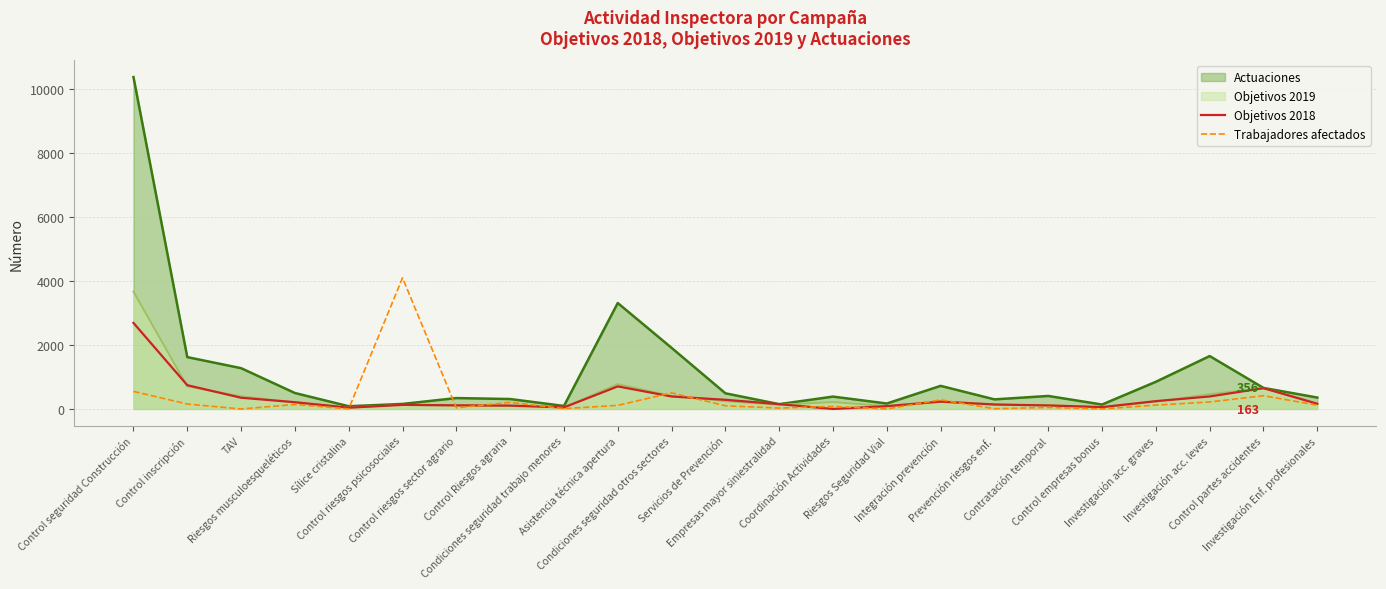

Which series has the largest total across all categories?

Actuaciones